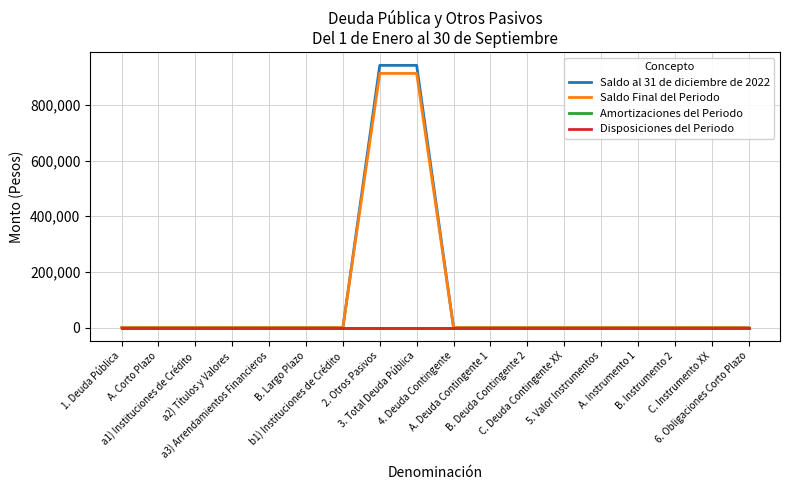

What is the label of the 11th point from the left?

A. Deuda Contingente 1